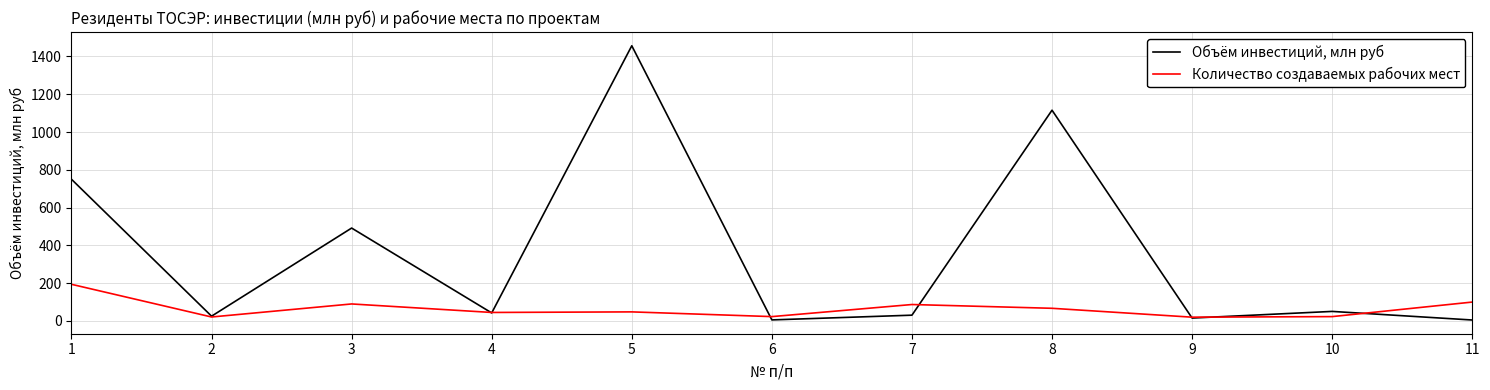

Is this an area chart (filled region under the line)?

No